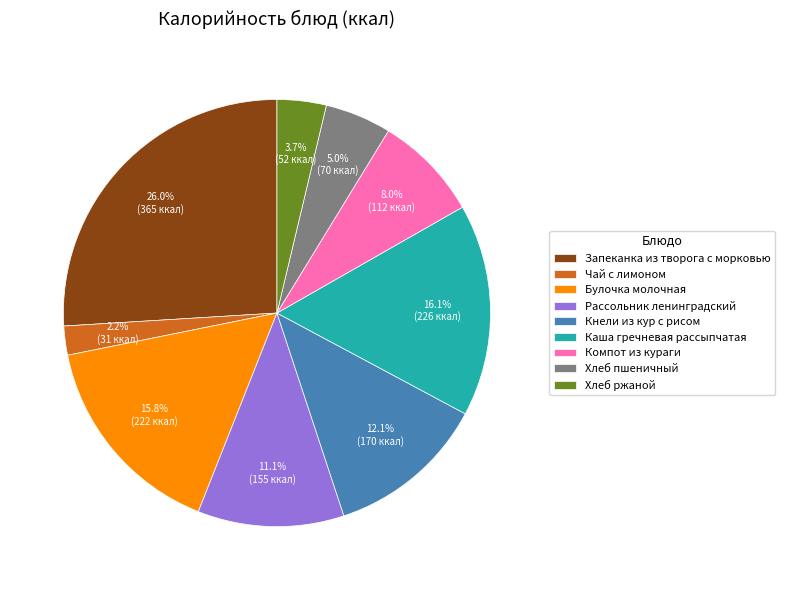

Count the number of slices in the pie.

9